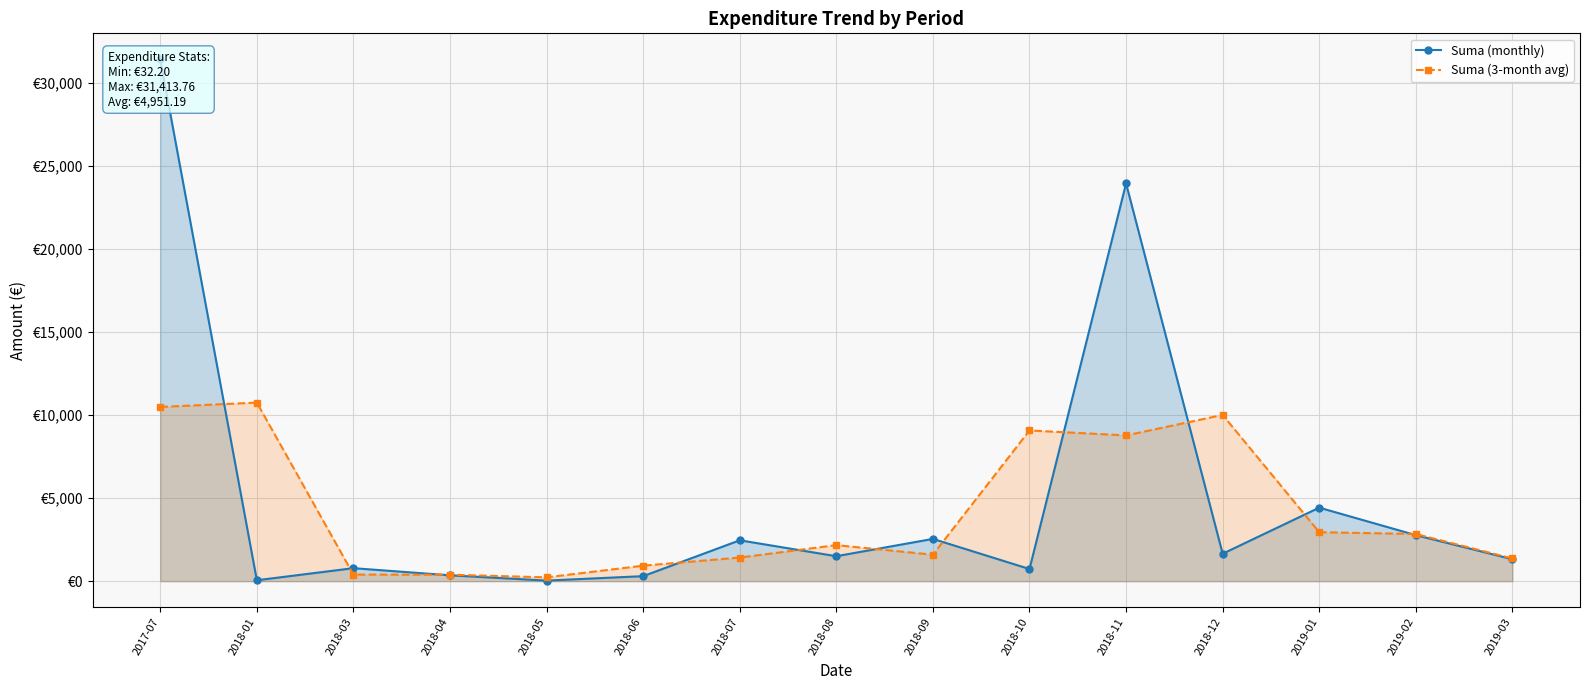

What is the value of the Suma (monthly) point at the 12th from the left?

1649.8